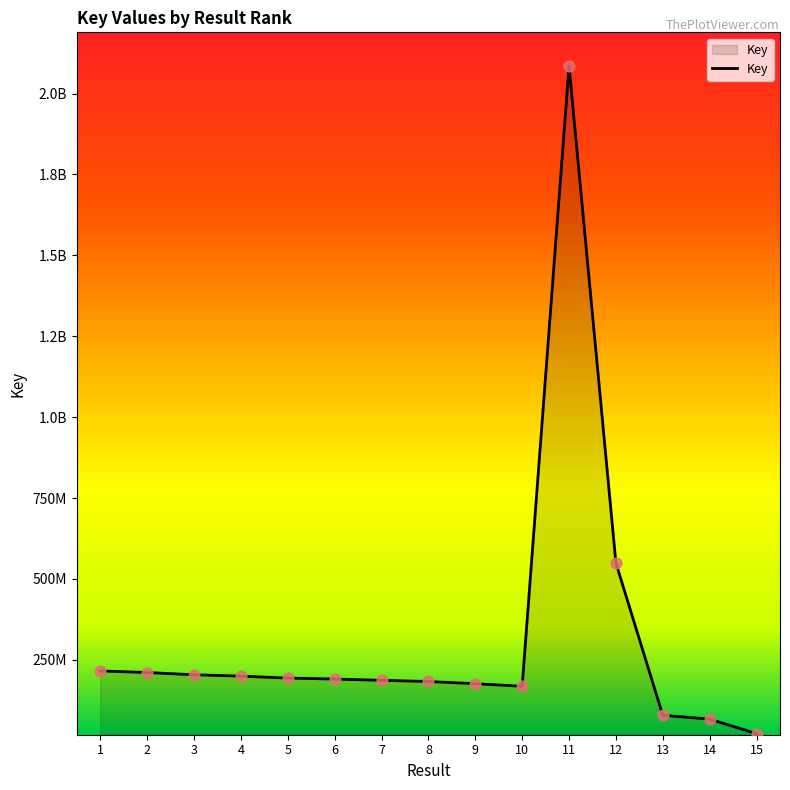

Does the chart have visible grid lines?

No